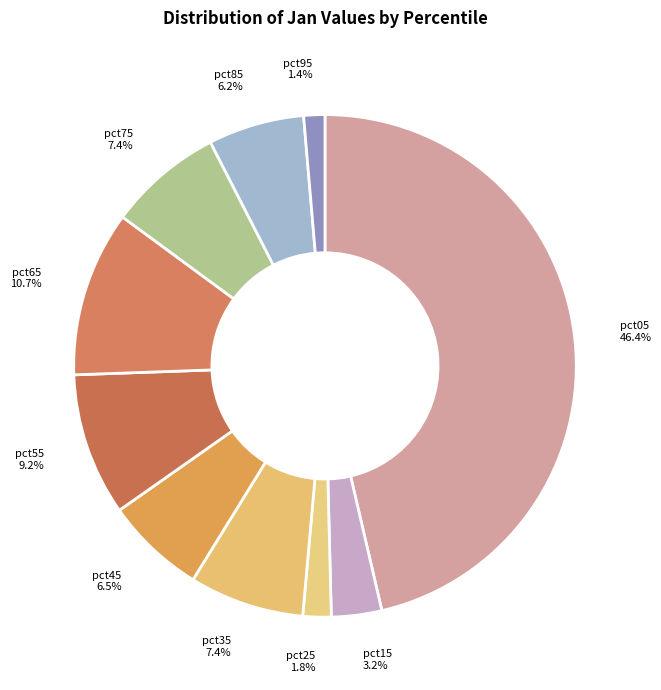

To the nearest percent, what is the difference between the pct45 and pct55 slice percentages?

3%